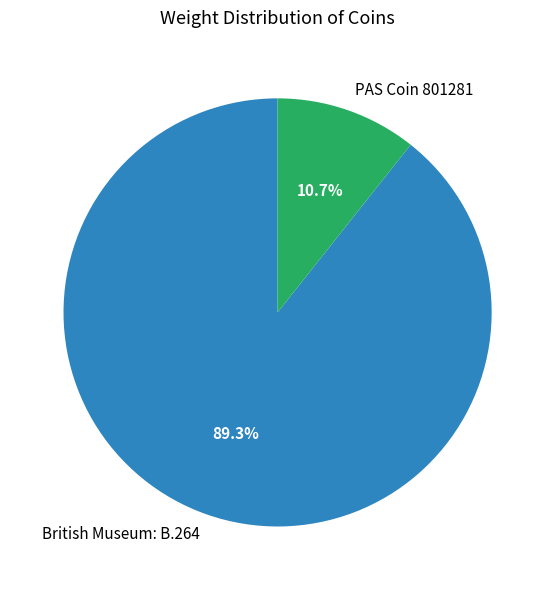

To the nearest percent, what is the difference between the largest and smallest slice percentages?

79%